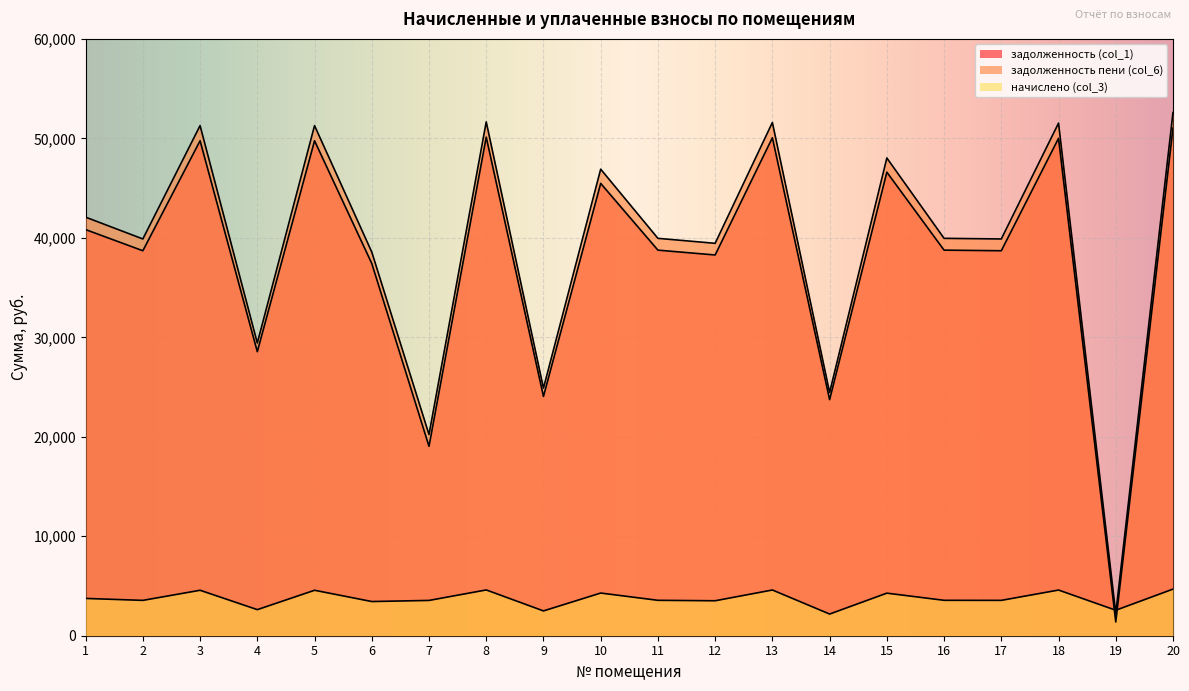

Rank the series at 16 from lowest to highest value.

начислено (col_3), задолженность (col_1), задолженность пени (col_6)